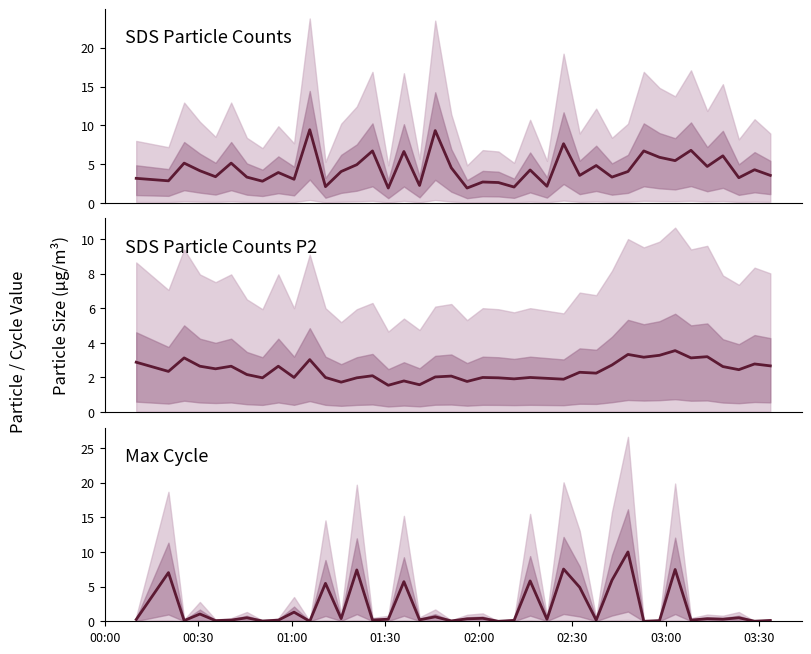

What are all the series names shown in the legend?

SDS_P1, SDS_P2, Max_cycle